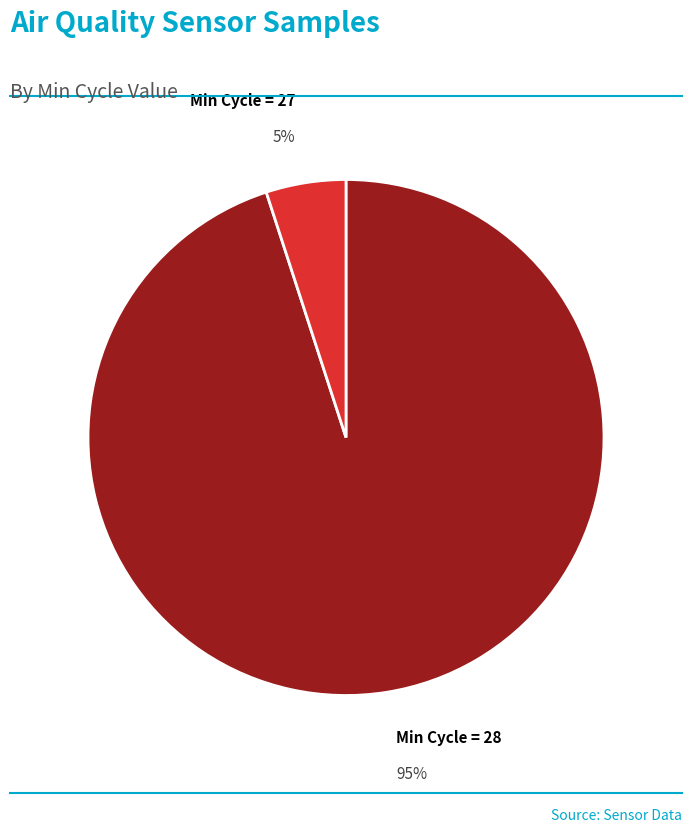

Does any single category account for the majority?

Yes